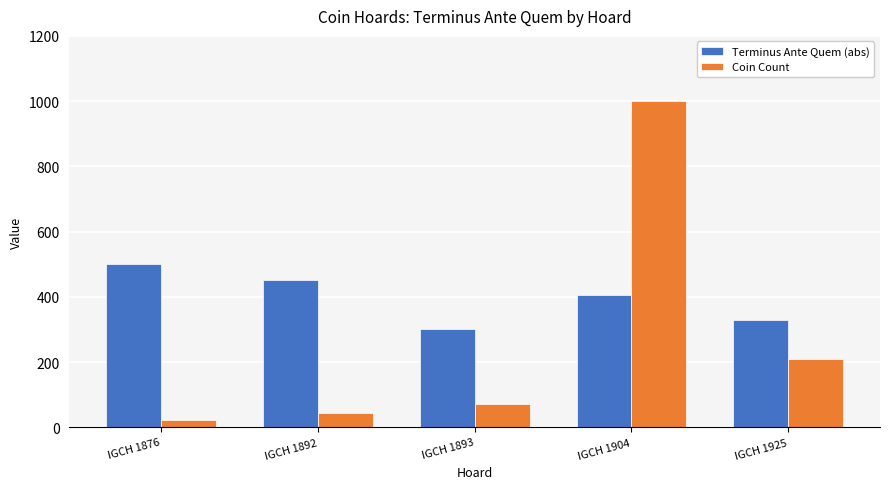

How many data points does each series have?

5